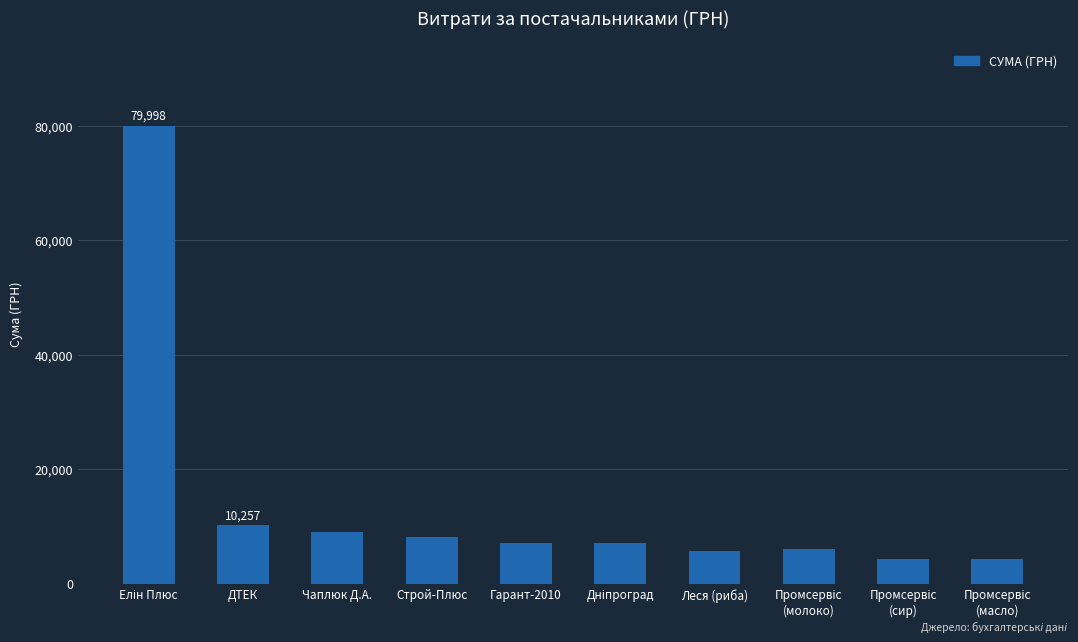

The value at Строй-Плюс is 8226.9. True or false?

True